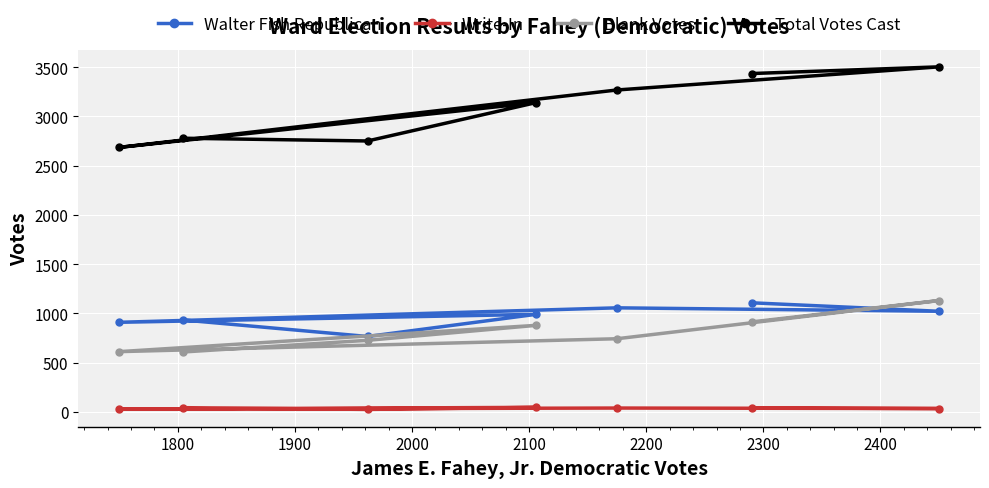

What is the highest value of the Walter Fish Republican series?

1107